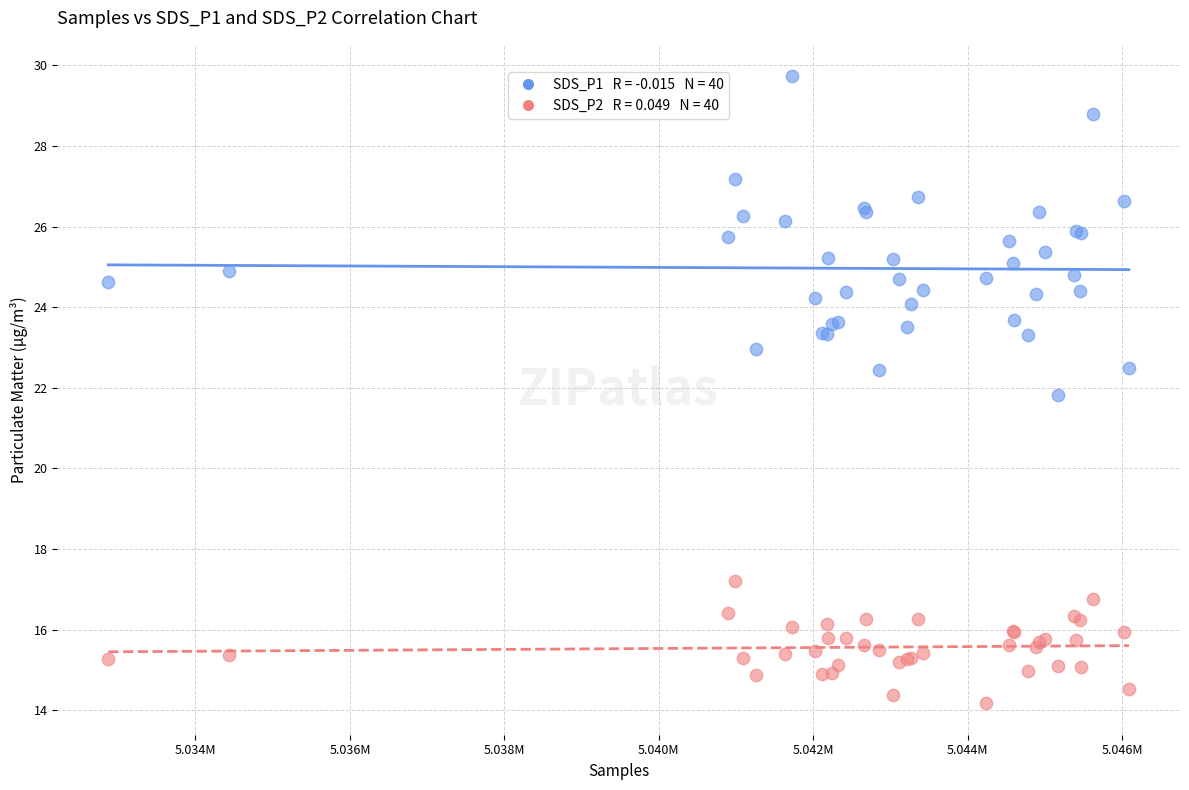

Across all series, what Y value is closest to 21?

21.8